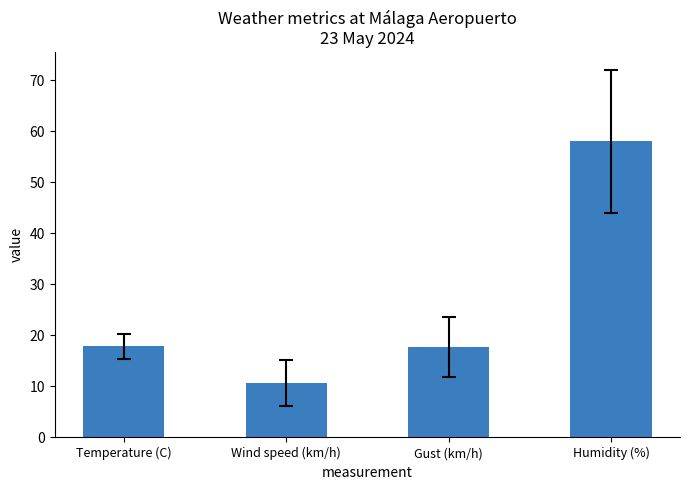

At which category does the chart reach its peak across all series?

Humidity (%)